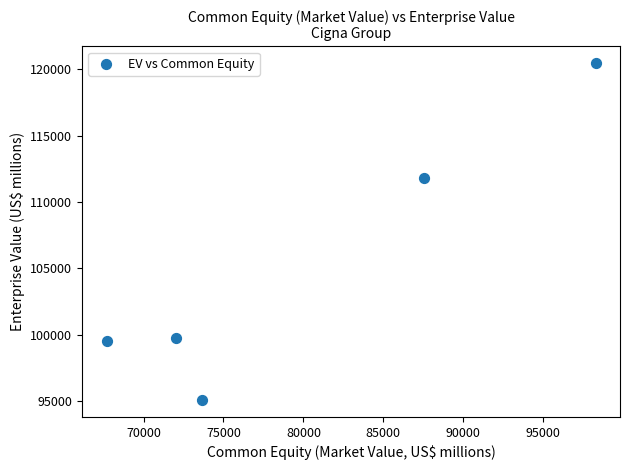

What Y value in the scatter plot is closest to 107772?

111806